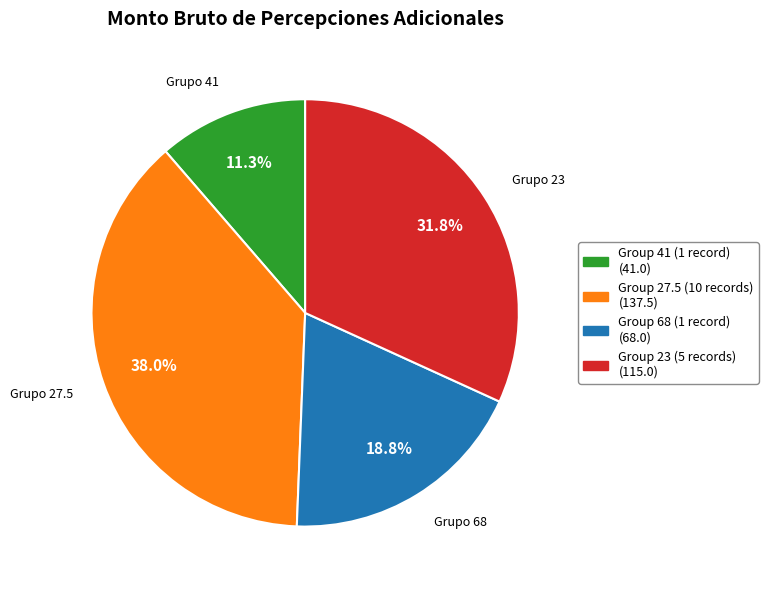

Is there a majority slice in this chart?

No